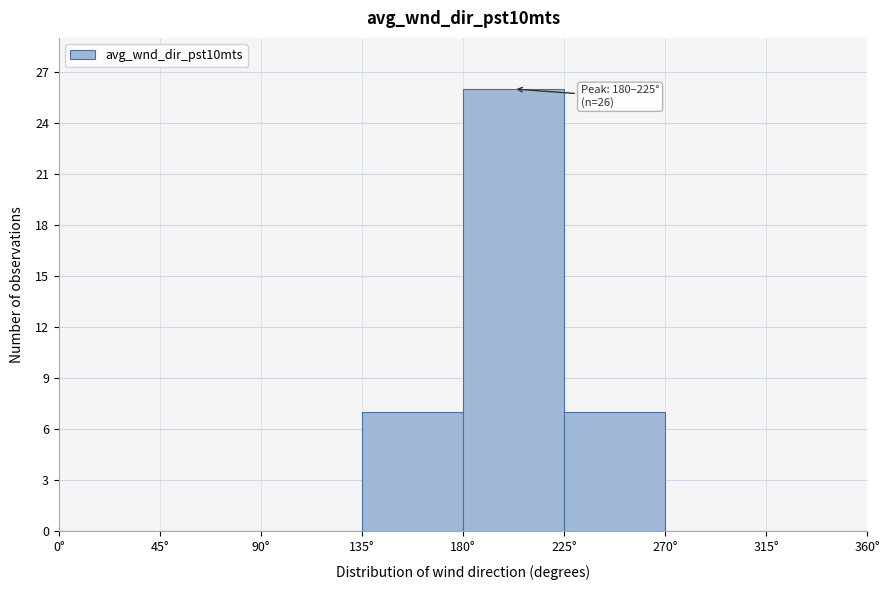

Over which range of the x-axis is the bar tallest?

180 to 225